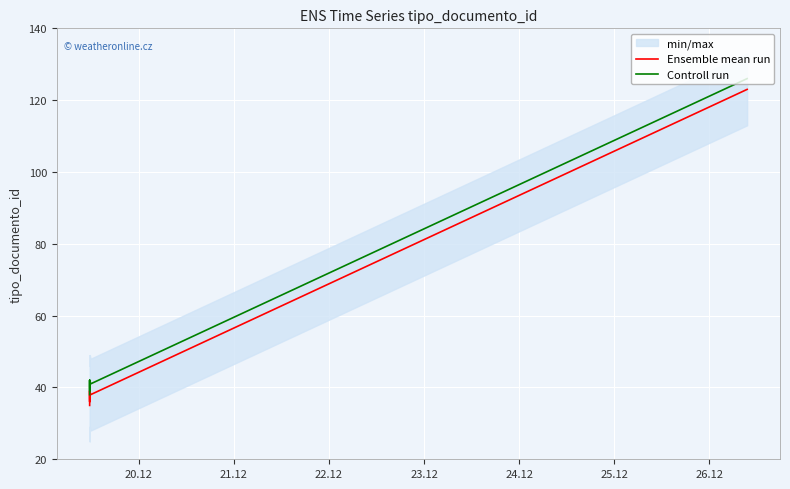

What is the highest value of the Controll run series?

126